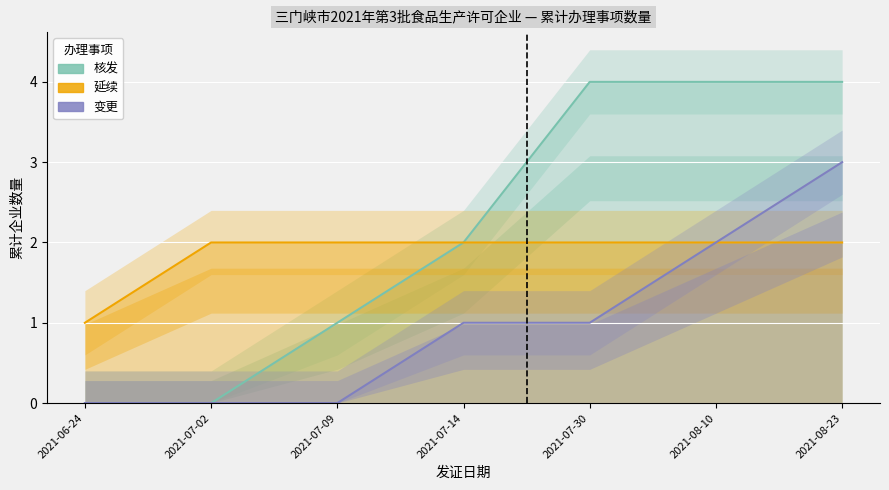

The value of 核发 at 2021-07-02 is -2. True or false?

False